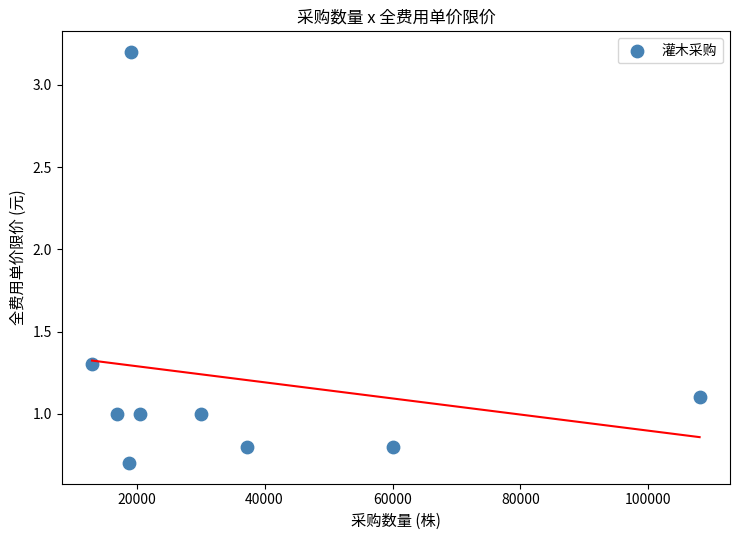

What is the range of Y values (max minus min)?

2.5